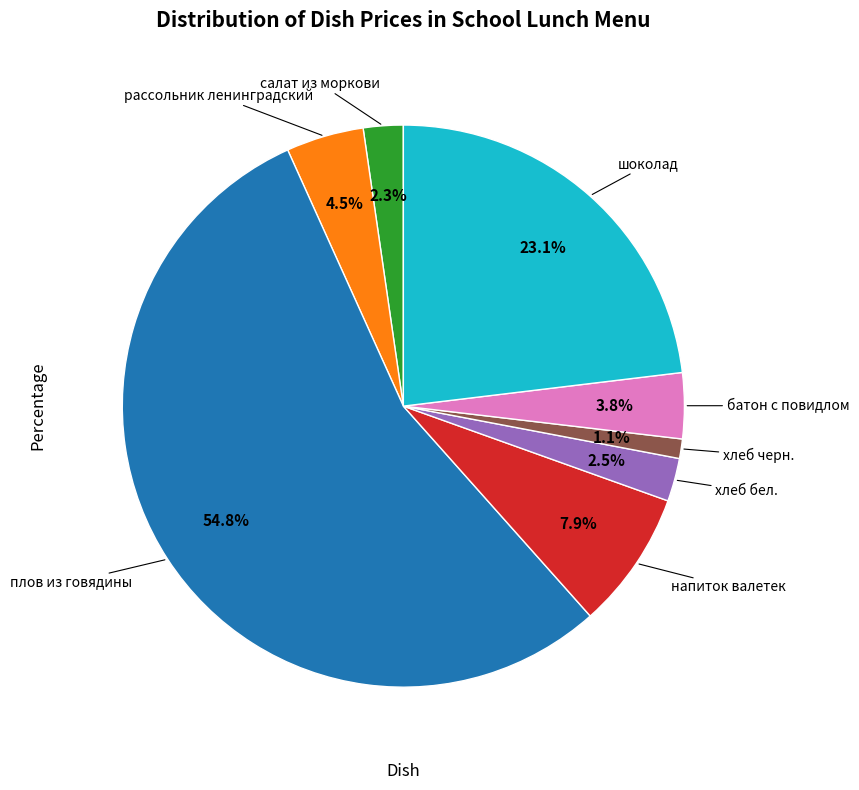

Does any single category account for the majority?

Yes